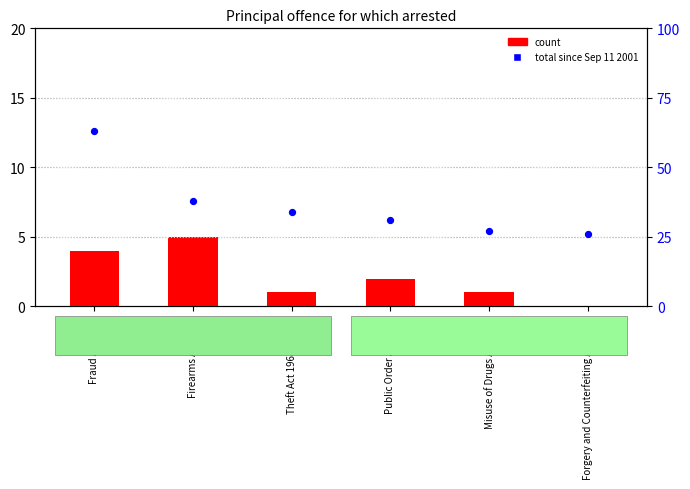

At how many categories does at least one series exceed 33?

3